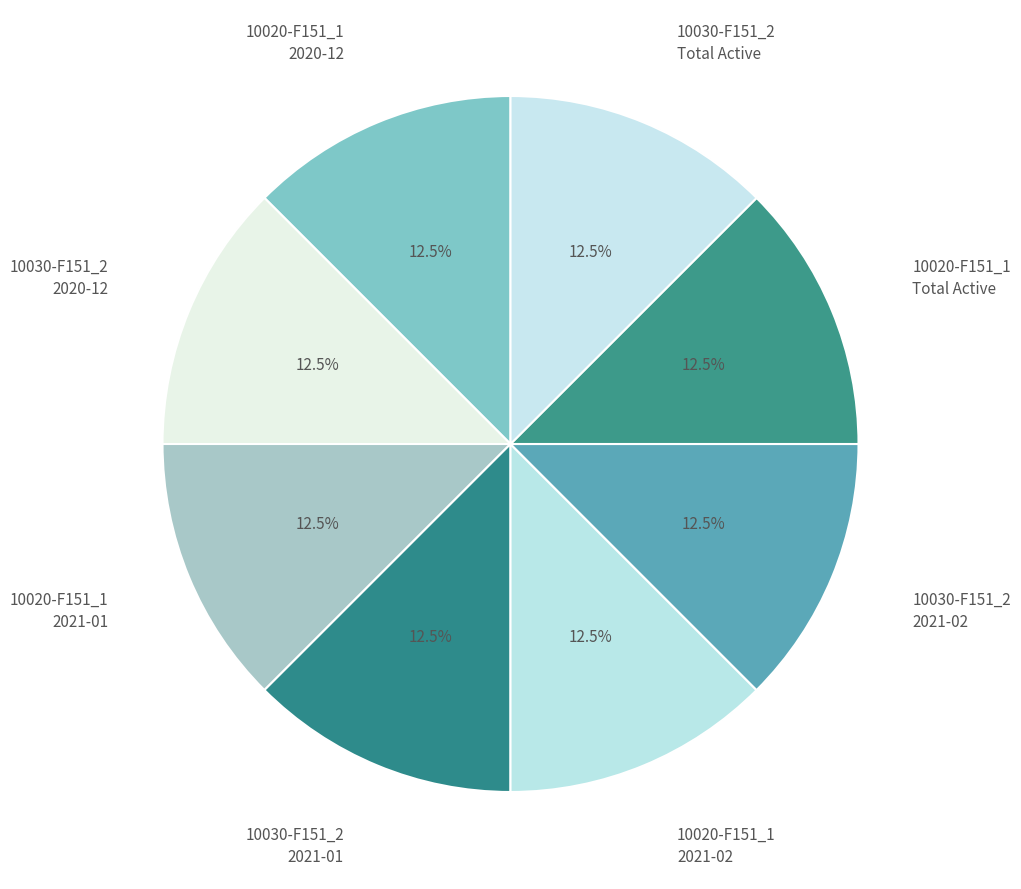

How much of the chart is everything except 10020-F151_1 Total Active?

87.5%